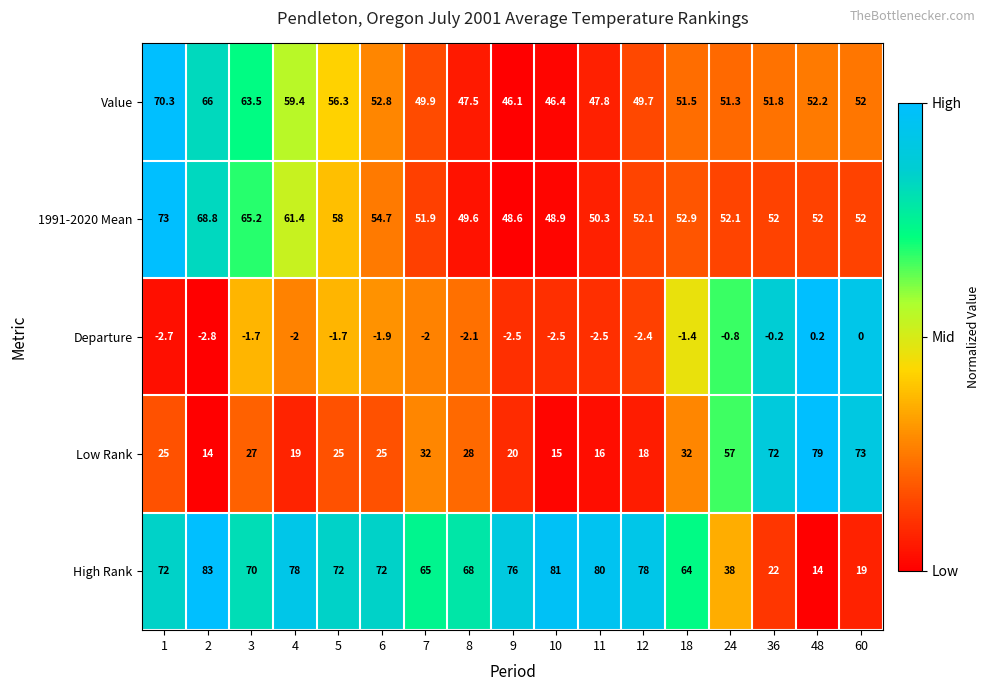

Which label corresponds to the smallest value in the chart?

2